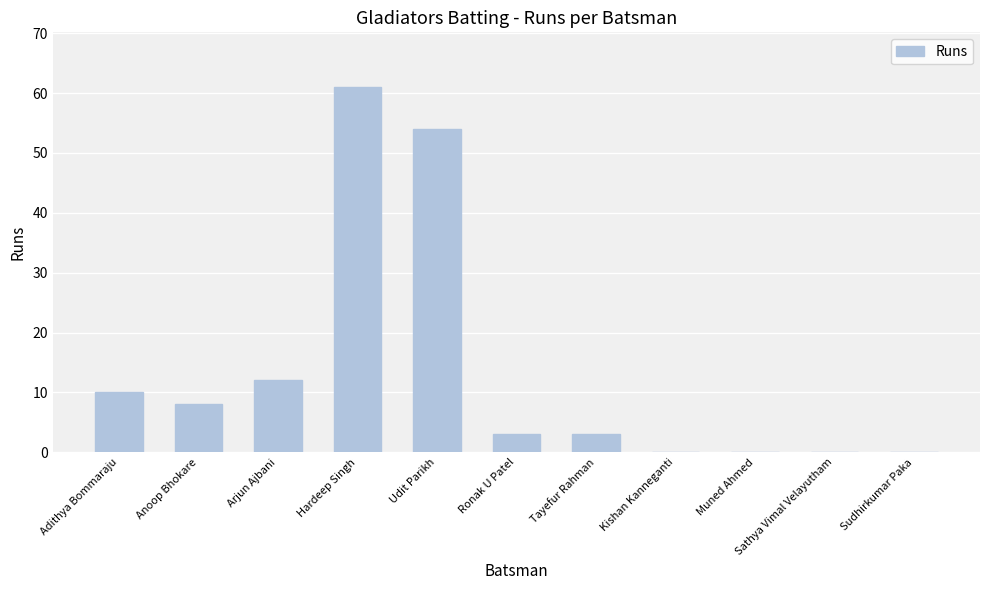

What is the ratio of the value at Udit Parikh to the value at Ronak U Patel?

18.0